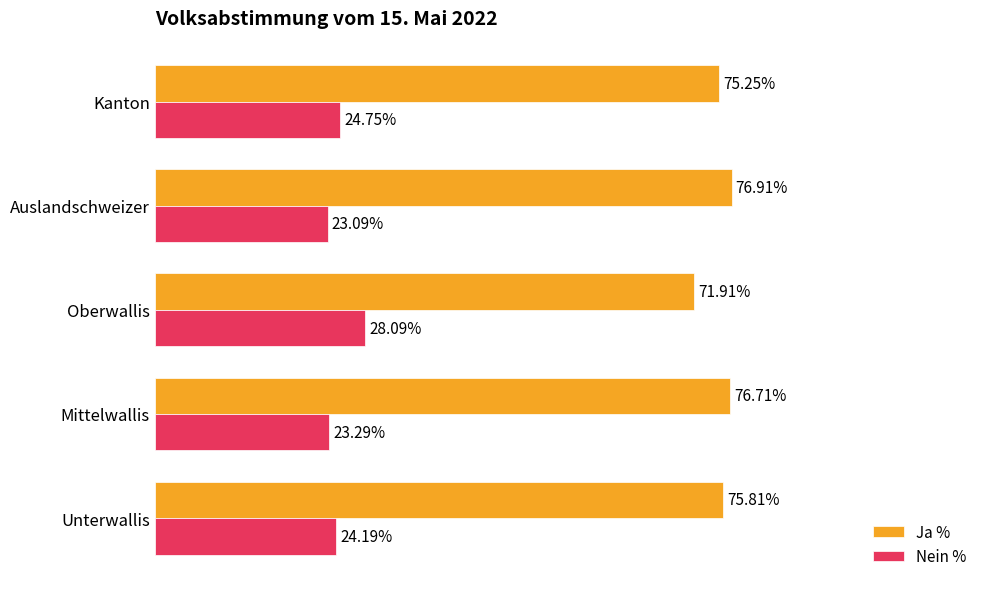

Rank the series by their maximum value, from highest to lowest.

Ja %, Nein %